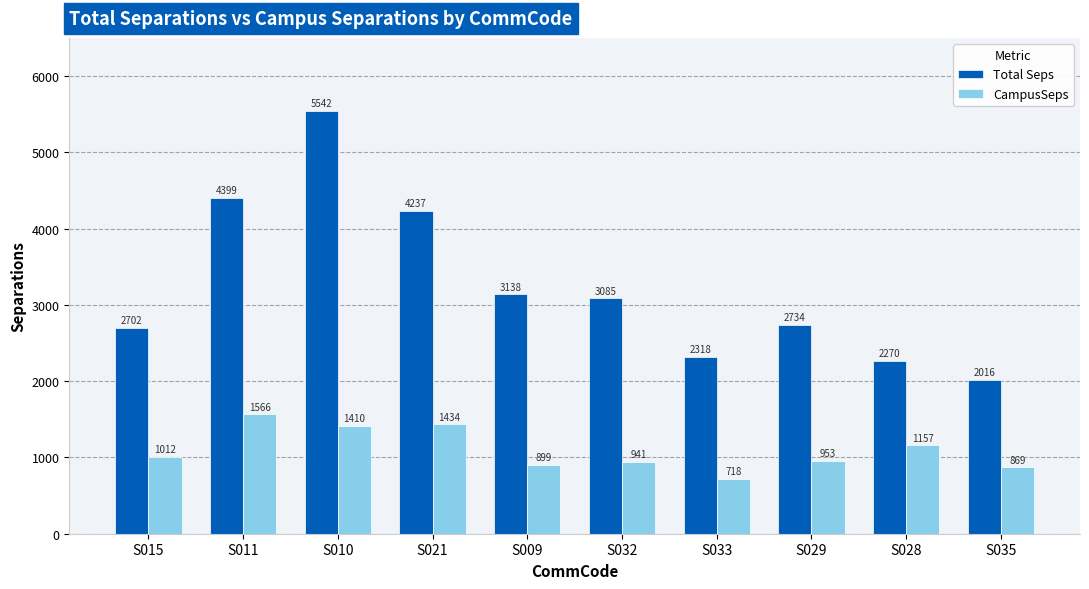

Which series has the largest range (max minus min)?

Total Seps